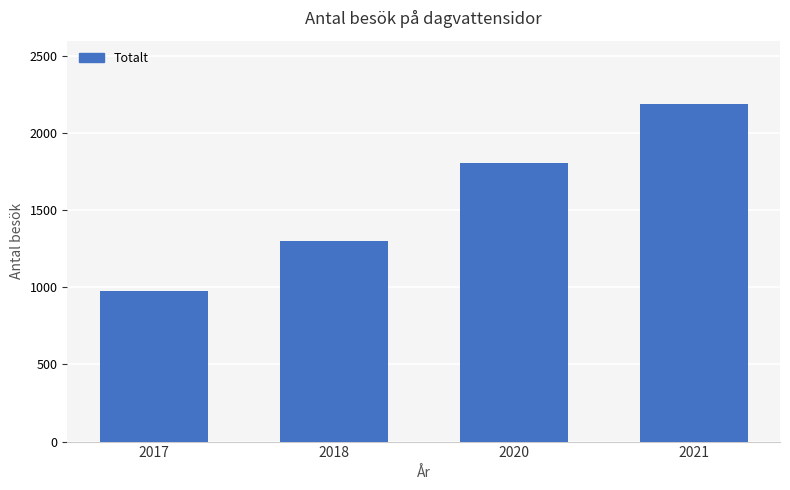

Reading right to left, list all the values displayed in this chart.

2190	1808	1304	978